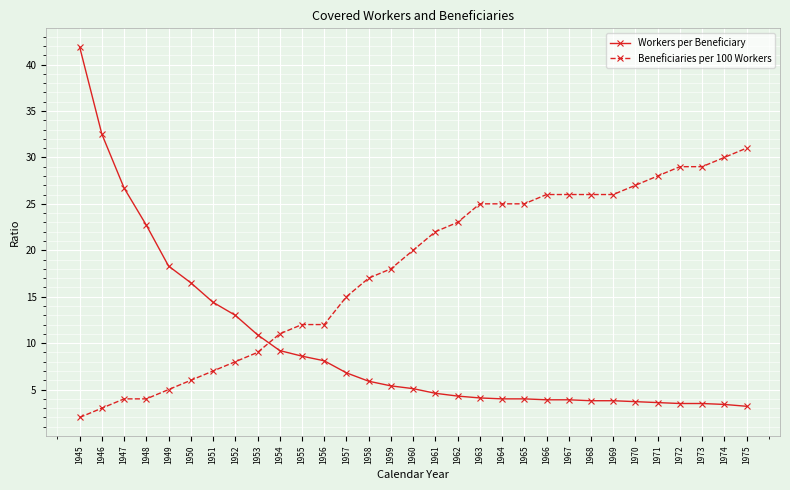

True or false: Beneficiaries per 100 Workers has a value of 17.0 at 1958.

True